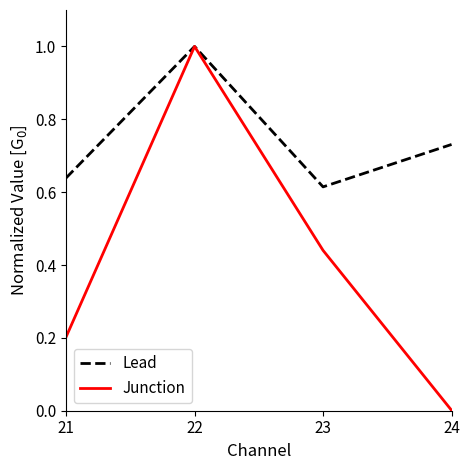

What is the total value across all series at 23?

1.1